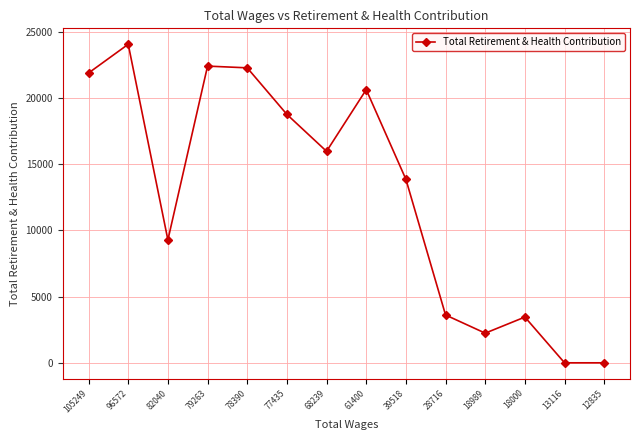

Reading left to right, transcribe all the data shown in this chart.

21885	24055	9281	22405	22275	18759	15971	20628	13860	3612	2239	3454	0	0